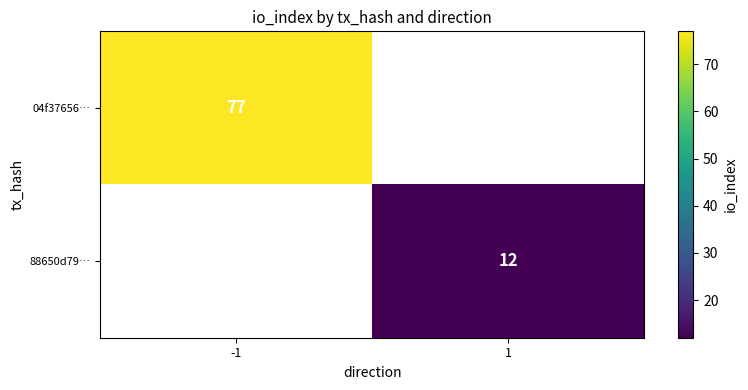

Which has a higher value, 1 or -1?

-1